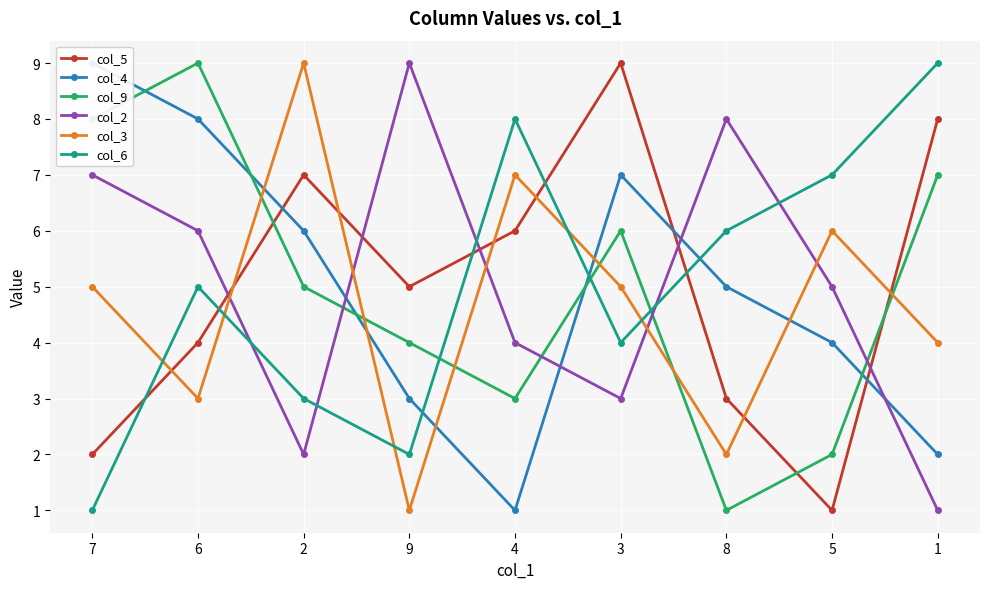

Between which two adjacent categories do col_5 and col_4 first intersect?

6 and 2